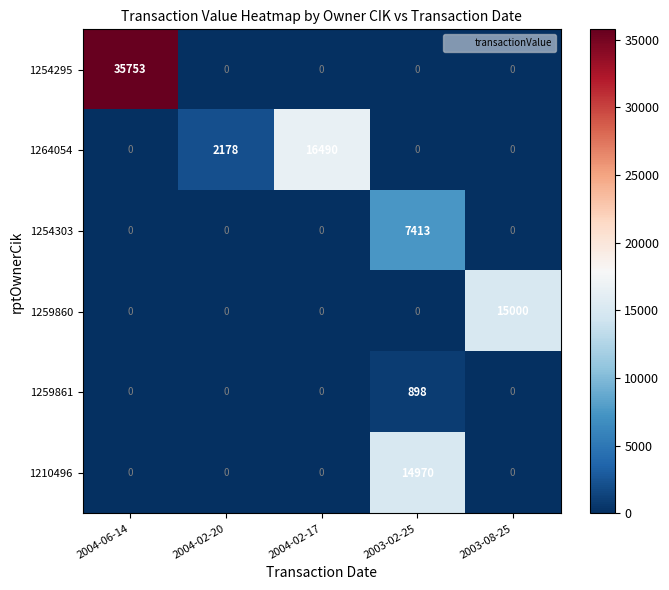

How many distinct data groups are displayed?

6